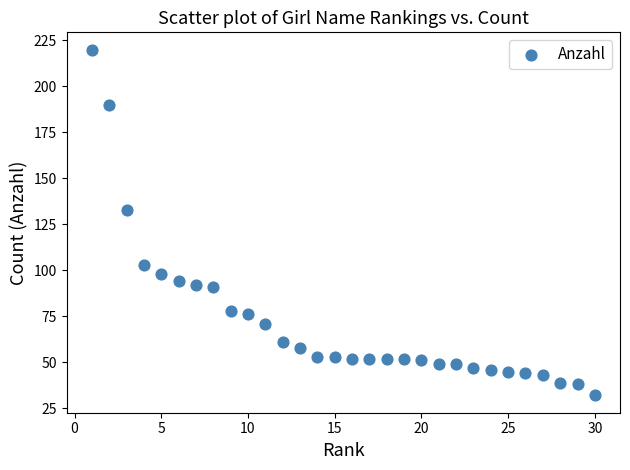

What Y value in the scatter plot is closest to 126?

133